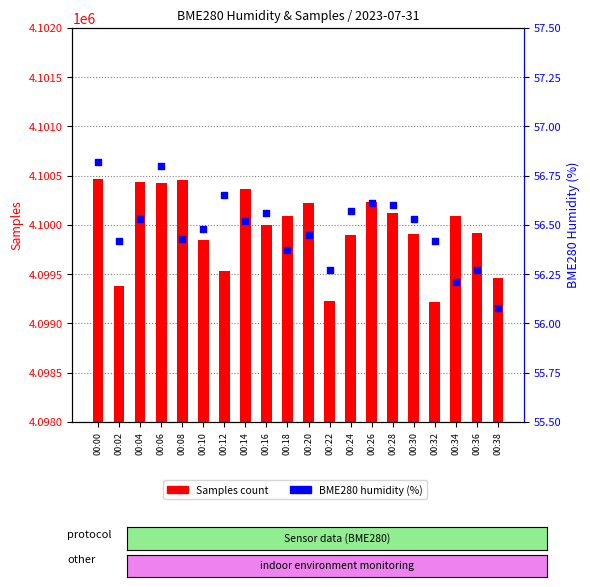

At how many categories does at least one series exceed 97?

20